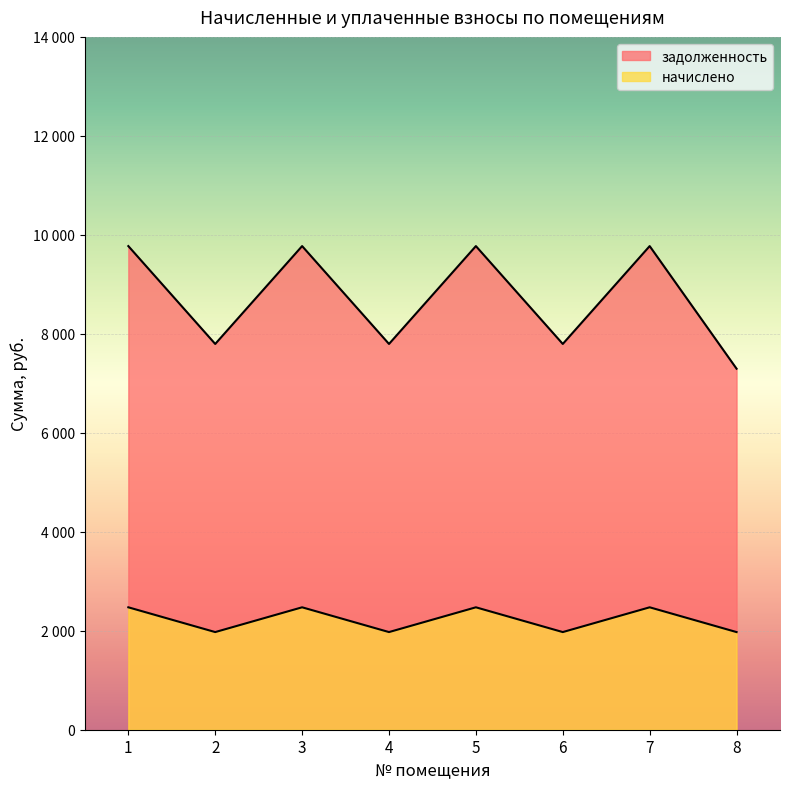

Reading left to right, what are all the values shown in this chart?

задолженность: 9772.8	7795.2	9772.8	7795.2	9772.8	7795.2	9772.8	7295.2
начислено: 2473.7	1973.2	2473.7	1973.2	2473.7	1973.2	2473.7	1973.2